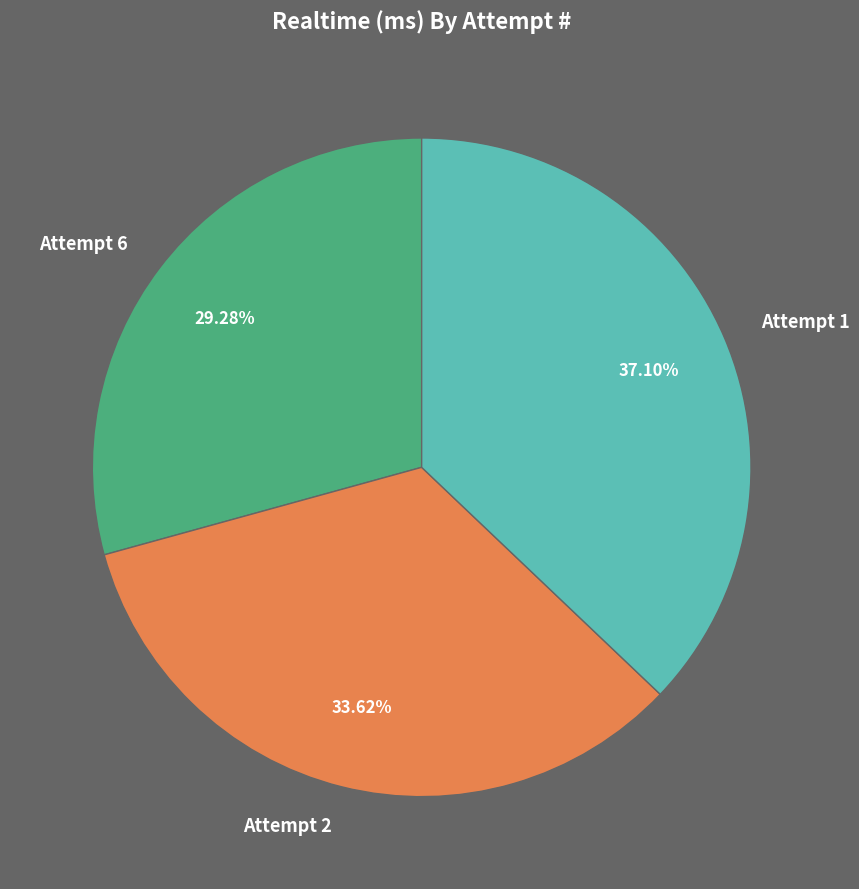

What percentage is the Attempt 1 slice, to the nearest percent?

37%